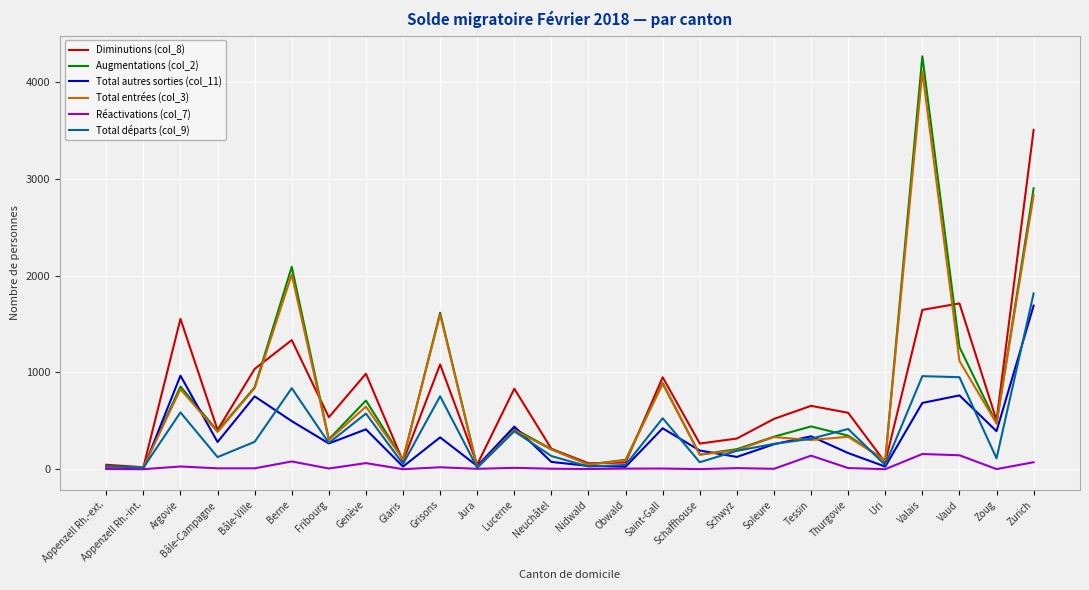

Is the value of Total départs (col_9) at Argovie greater than the value of Total autres sorties (col_11) at Valais?

No